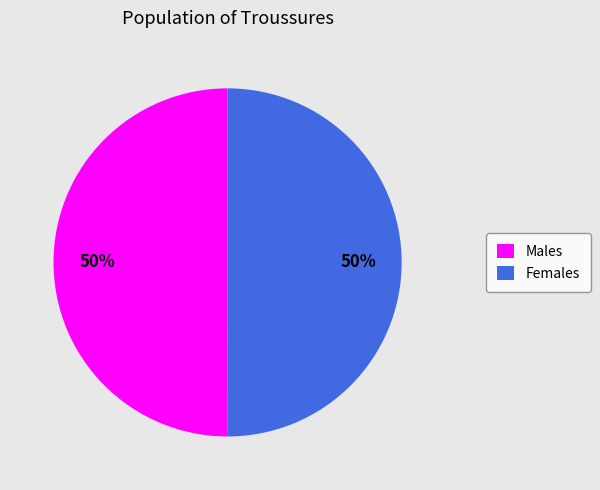

Is it true that Females is 50% of the pie?

True